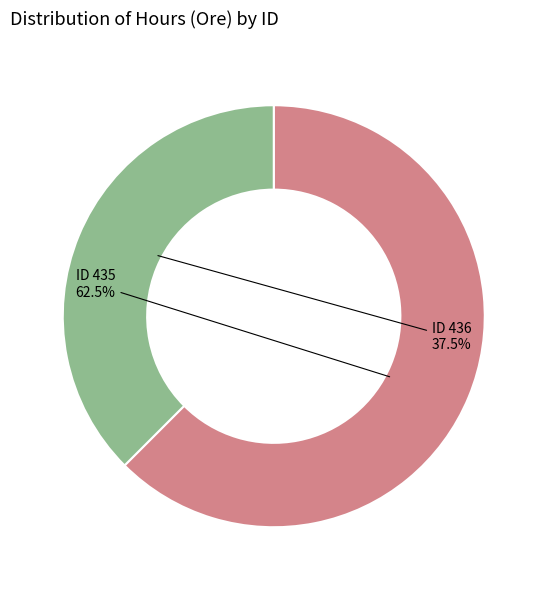

Is there any slice that represents more than half of the pie?

Yes